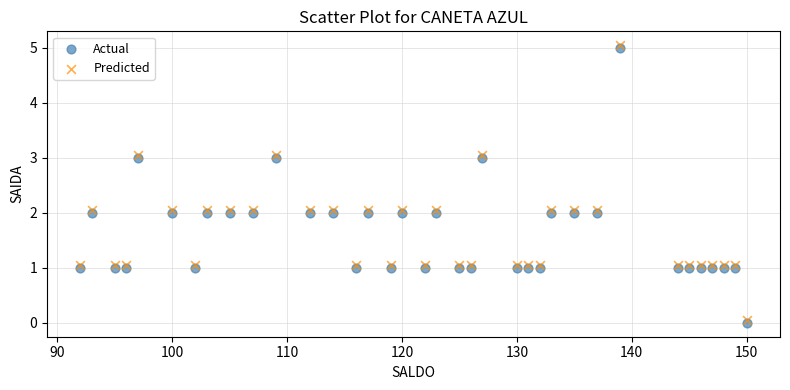

What are all the series names shown in the legend?

Actual, Predicted